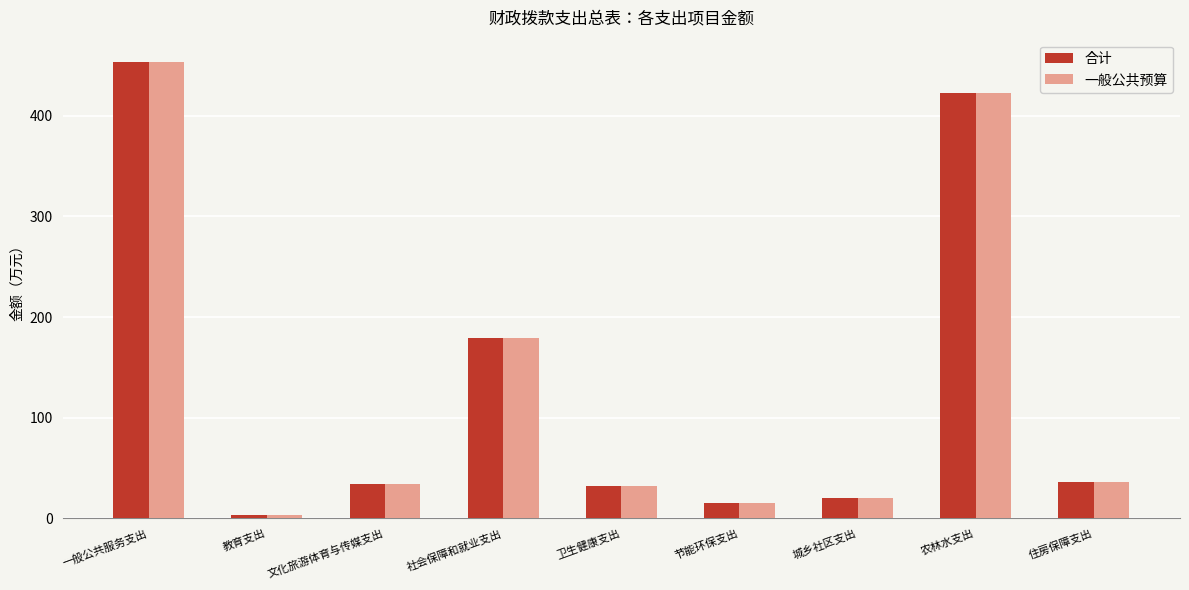

What is the maximum value shown in the chart?

452.9